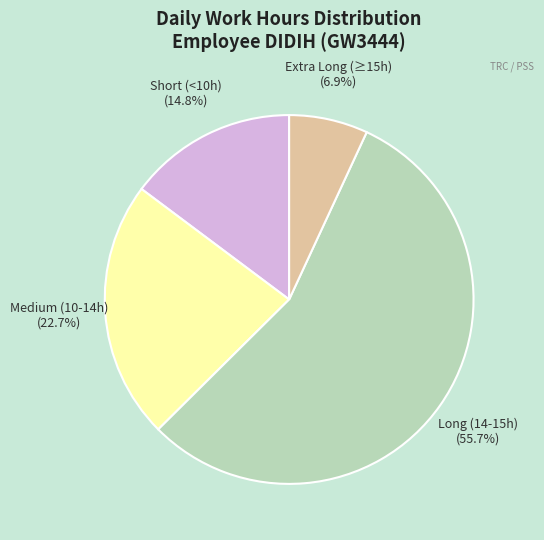

Is there a majority slice in this chart?

Yes